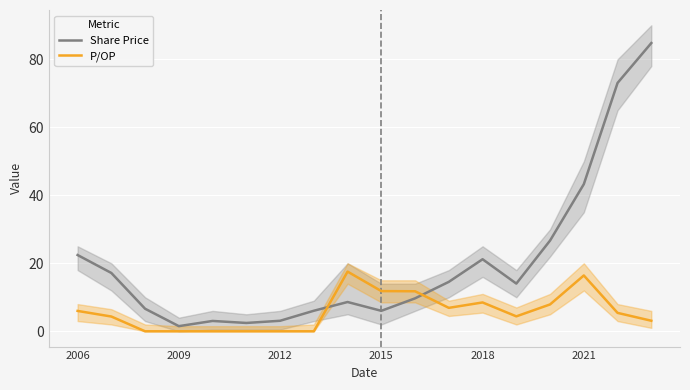

True or false: P/OP has a value of 9.0 at 16.

False